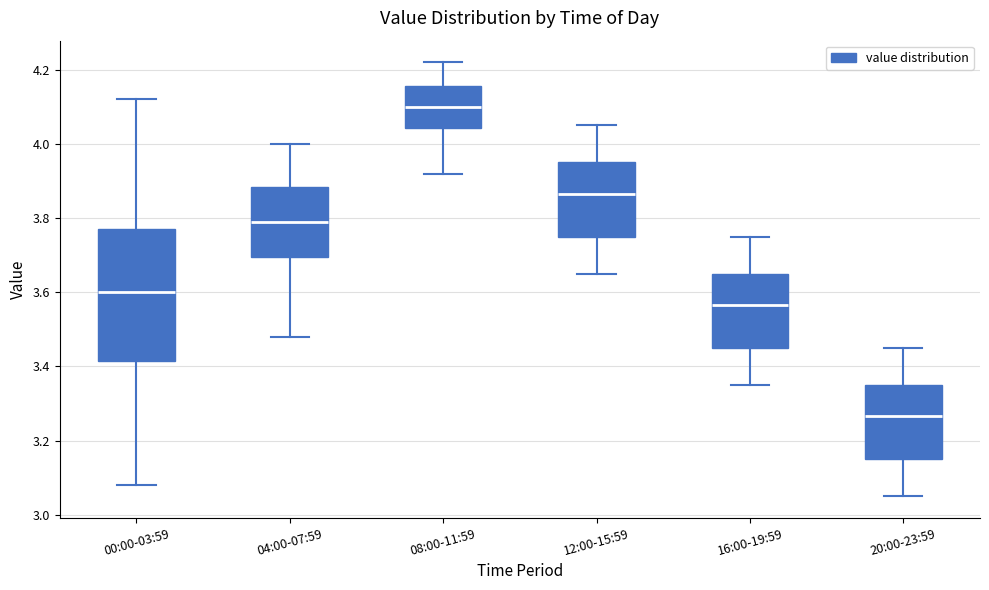

Where does the median line of the box for 20:00-23:59 sit on the y-axis? The values are not printed on the chart, so give them approximately, as read against the axis.

3.26